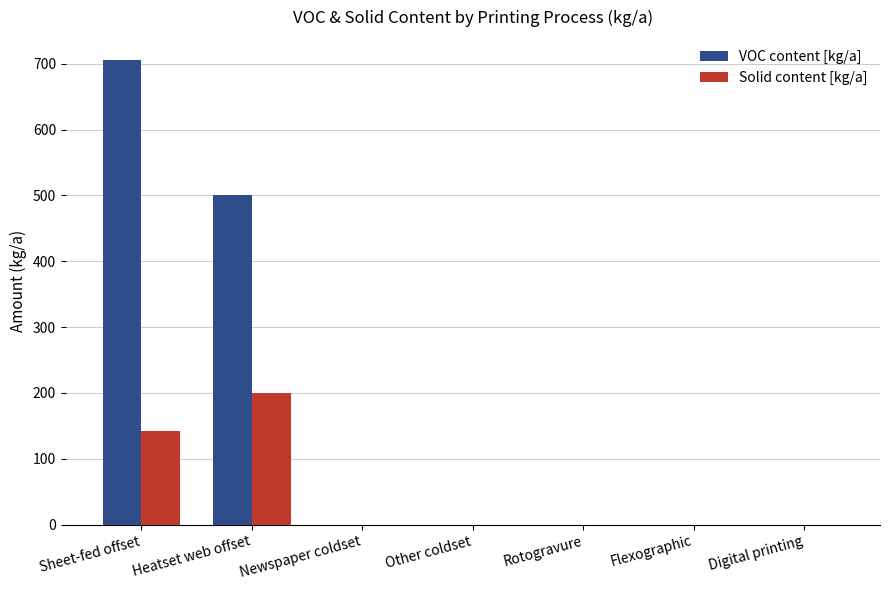

Between Sheet-fed offset and Newspaper coldset, which series saw the biggest shift?

VOC content [kg/a]